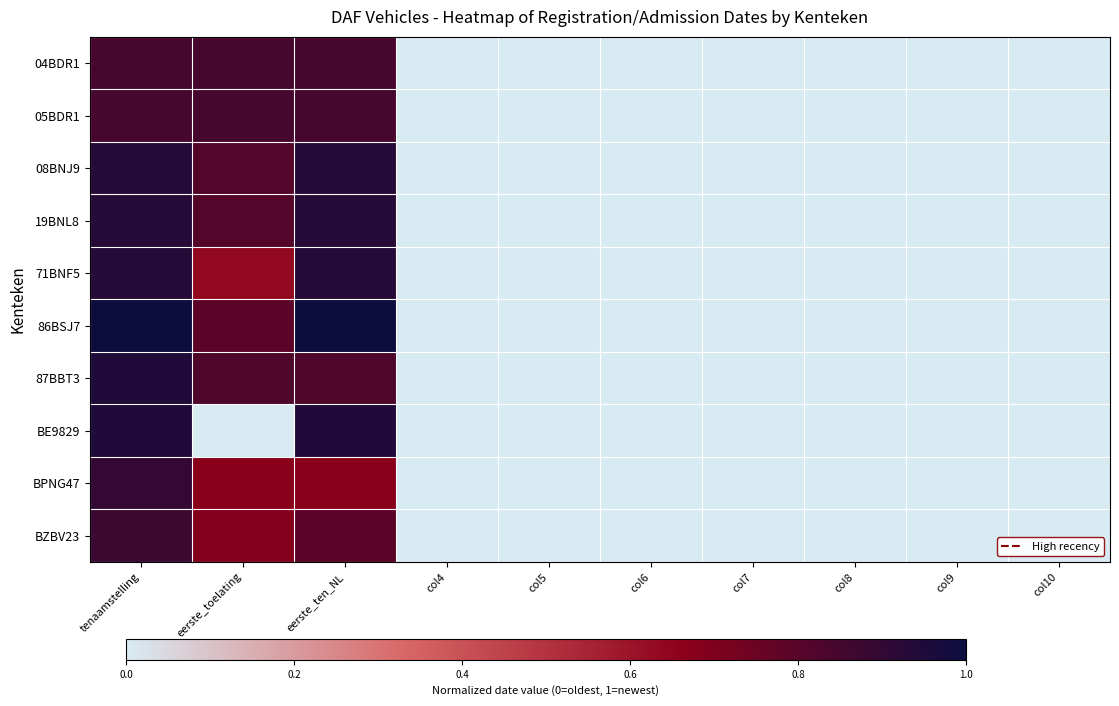

Rank the series at col10 from highest to lowest value.

04BDR1, 05BDR1, 08BNJ9, 19BNL8, 71BNF5, 86BSJ7, 87BBT3, BE9829, BPNG47, BZBV23